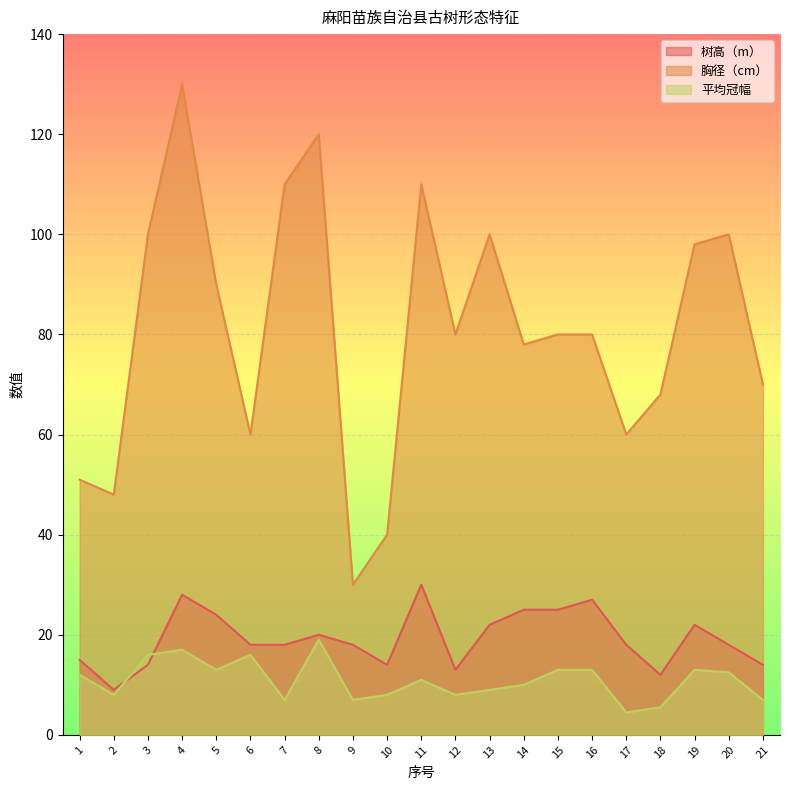

True or false: 树高（m） and 胸径（cm） intersect in this chart.

False